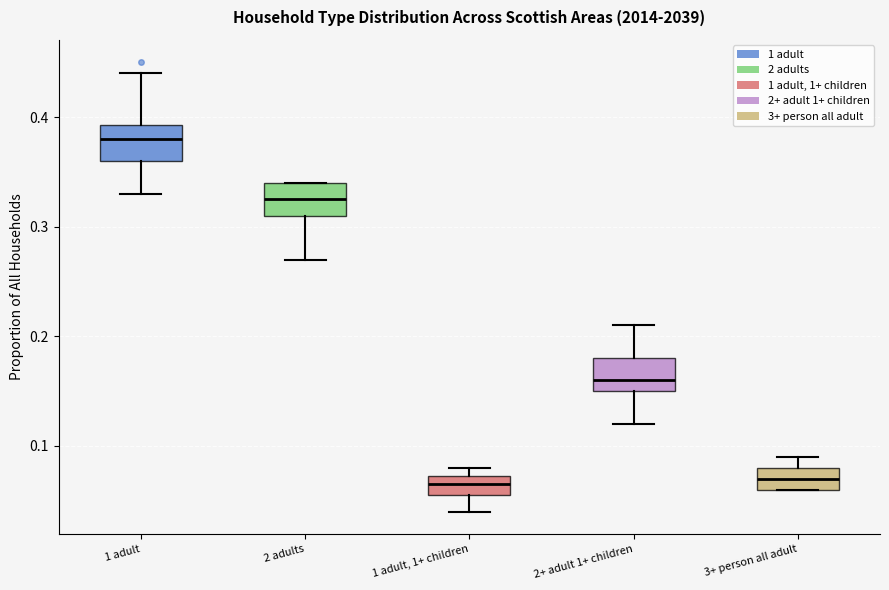

Where does the upper whisker of the box for 1 adult end on the y-axis? The values are not printed on the chart, so give them approximately, as read against the axis.

0.44